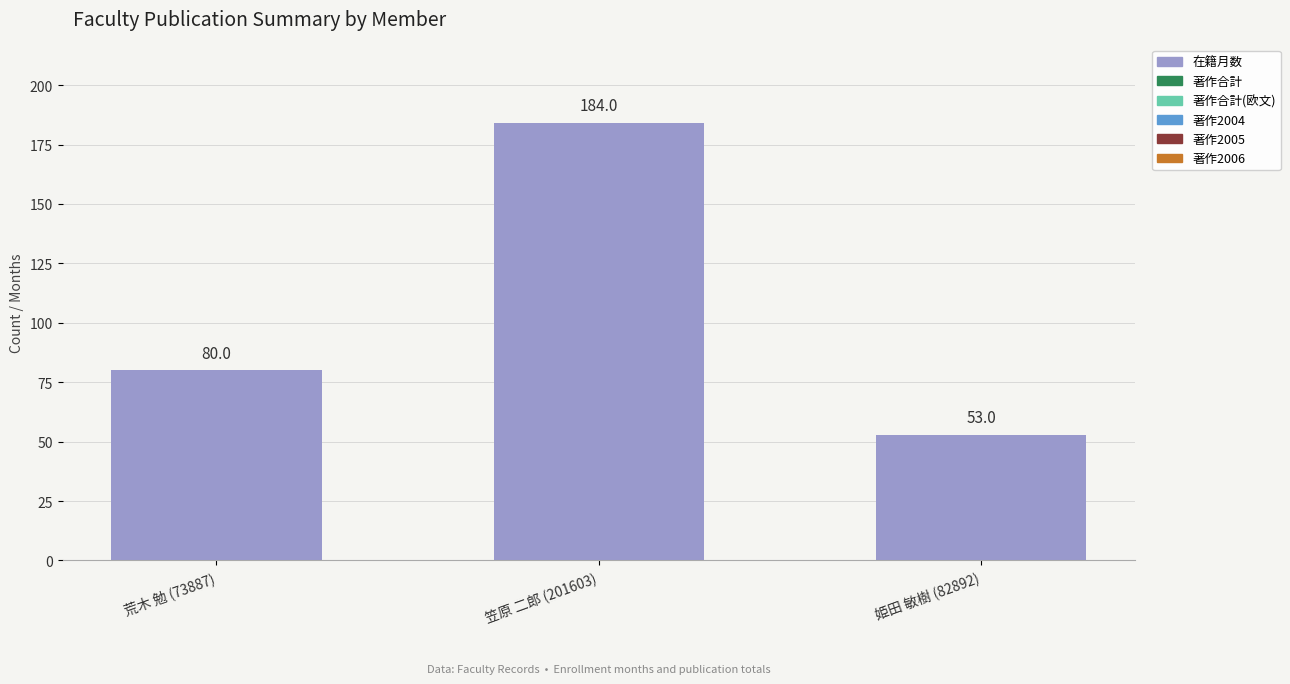

What is the label of the 3rd bar from the right?

荒木 勉 (73887)